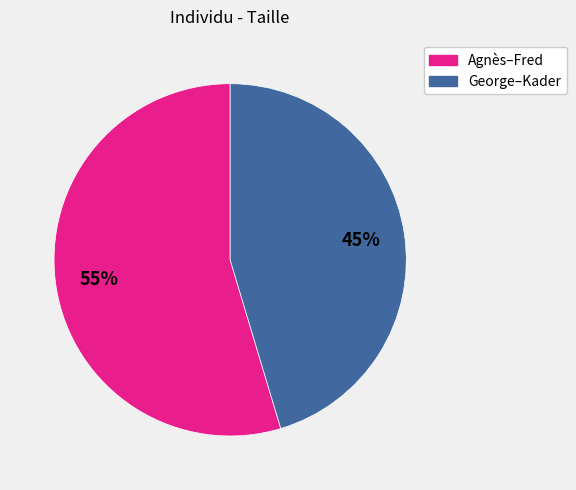

Is there any slice that represents more than half of the pie?

Yes